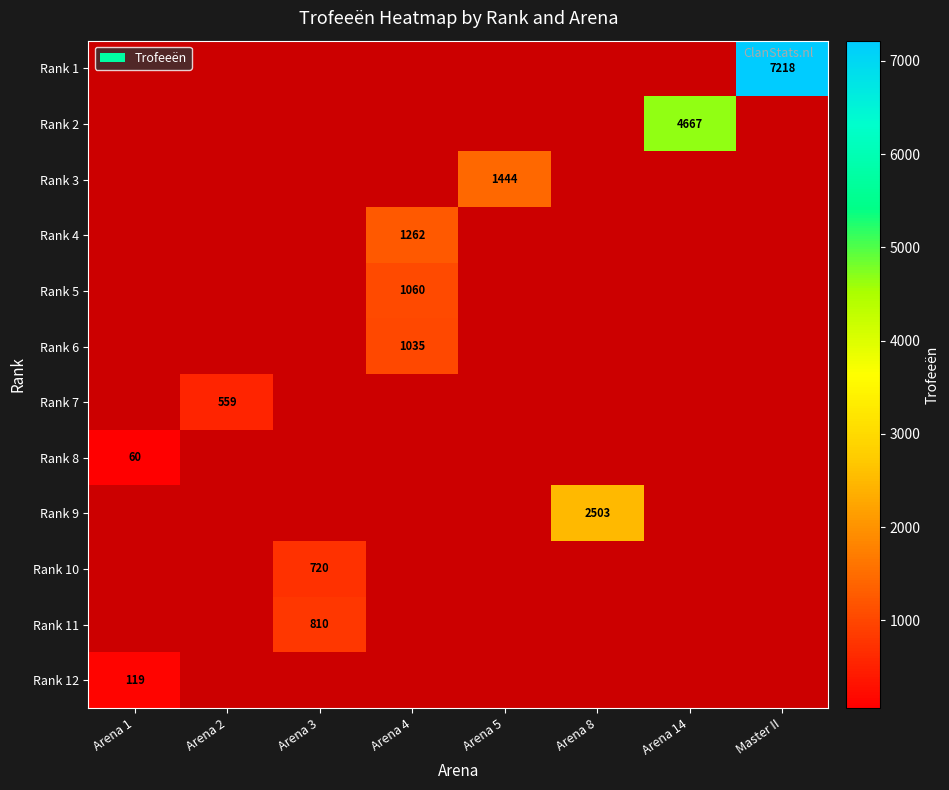

The value of Rank 6 at Arena 4 is 339. True or false?

False